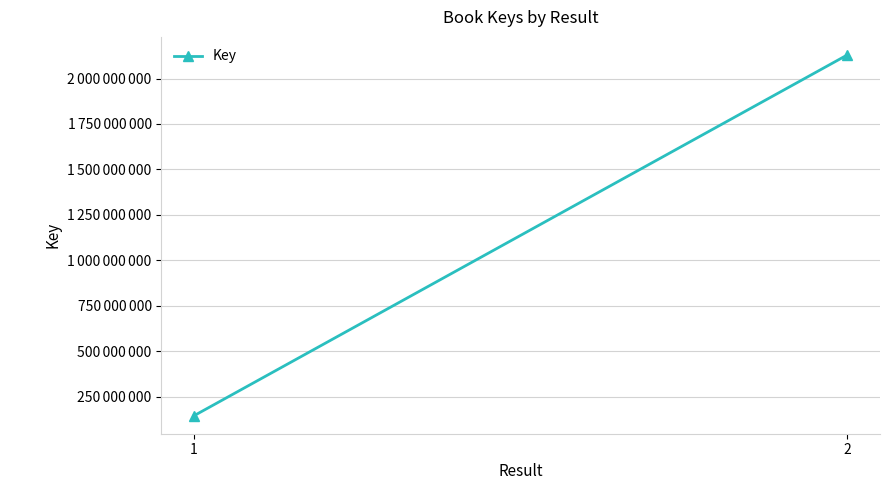

What is the sum of the values at 1 and 2?

2275671359